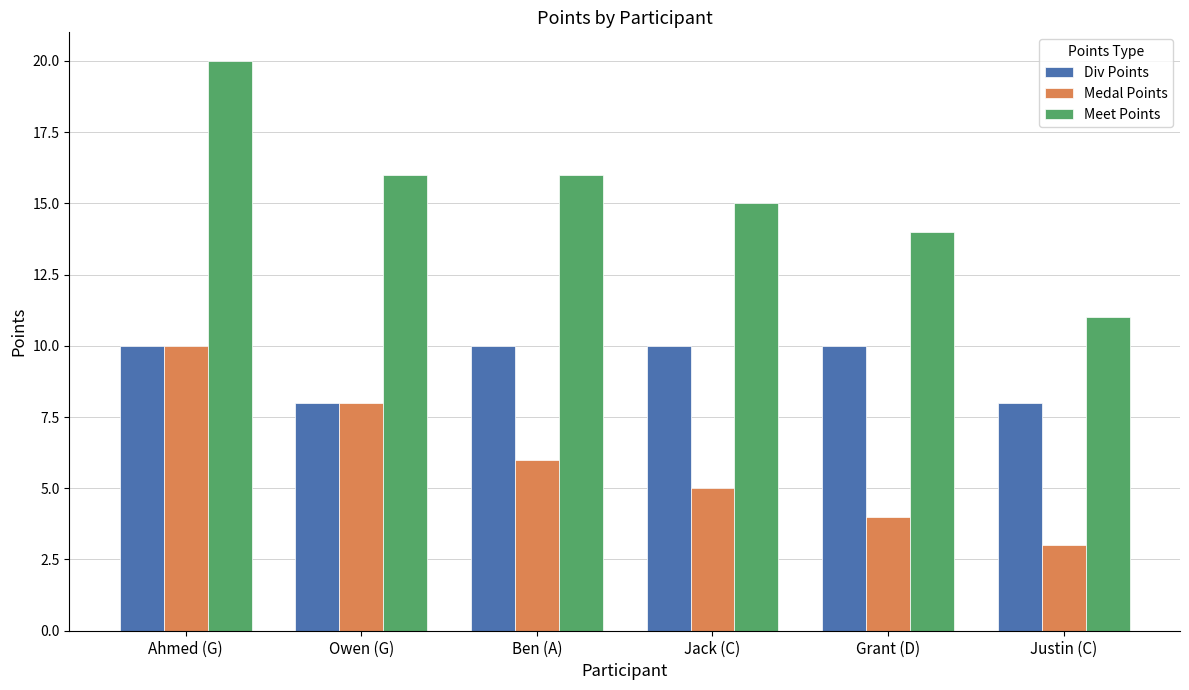

What is the minimum value for Meet Points?

11